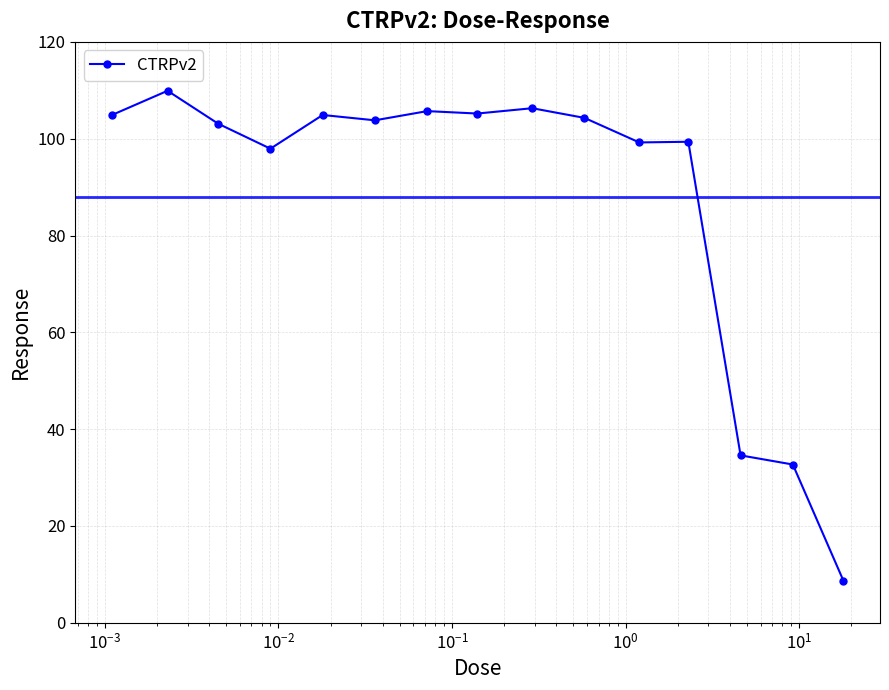

How many series are shown in this chart?

1